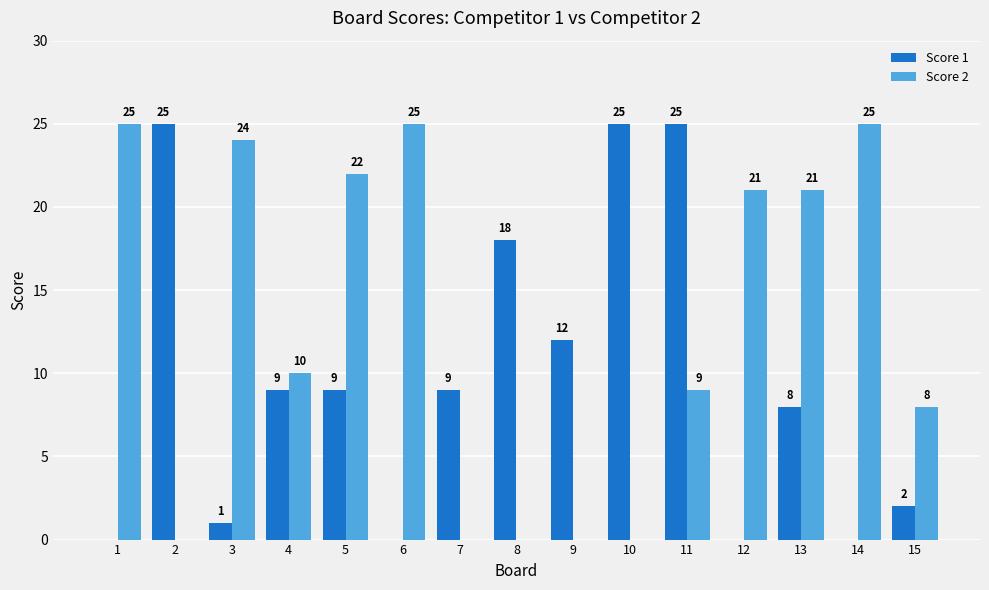

Where is Score 2 nearest to the value 12?

4